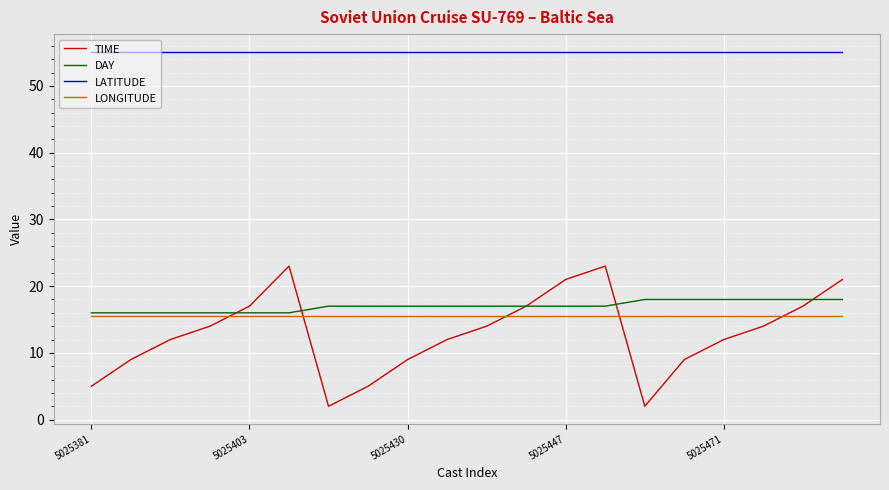

Which series has the widest spread of values?

TIME